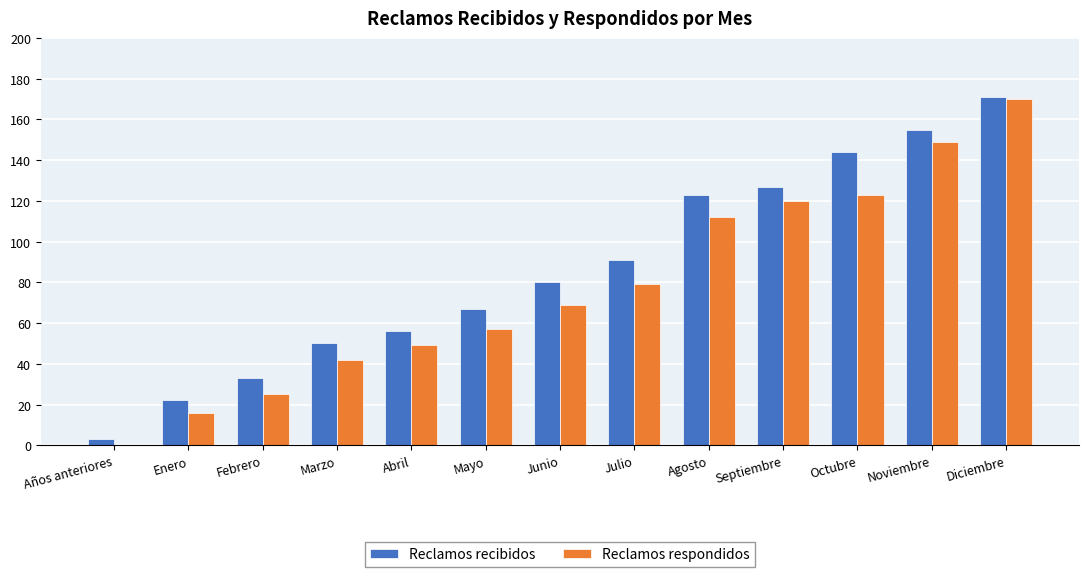

Between Años anteriores and Enero, which series saw the biggest shift?

Reclamos recibidos